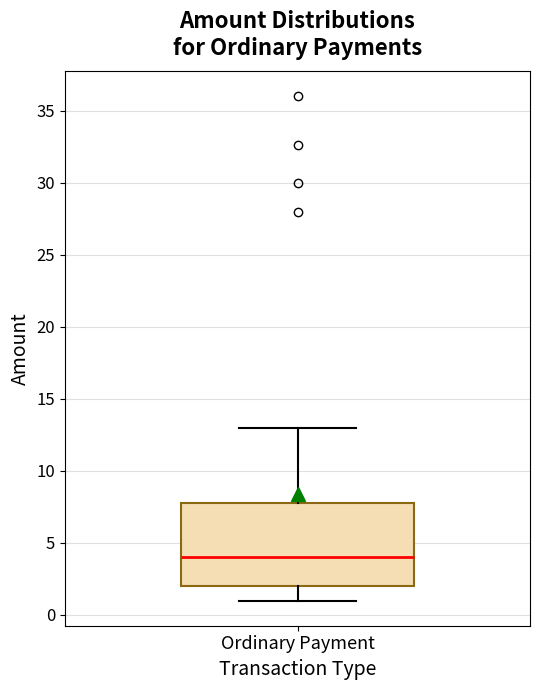

Read this box plot against the y-axis: the position of the median line, the range covered by the box, and the ends of both whiskers. The values are not printed on the chart, so give them approximately, as read against the axis.

median 4, box 2 to 8, whiskers 1 to 13